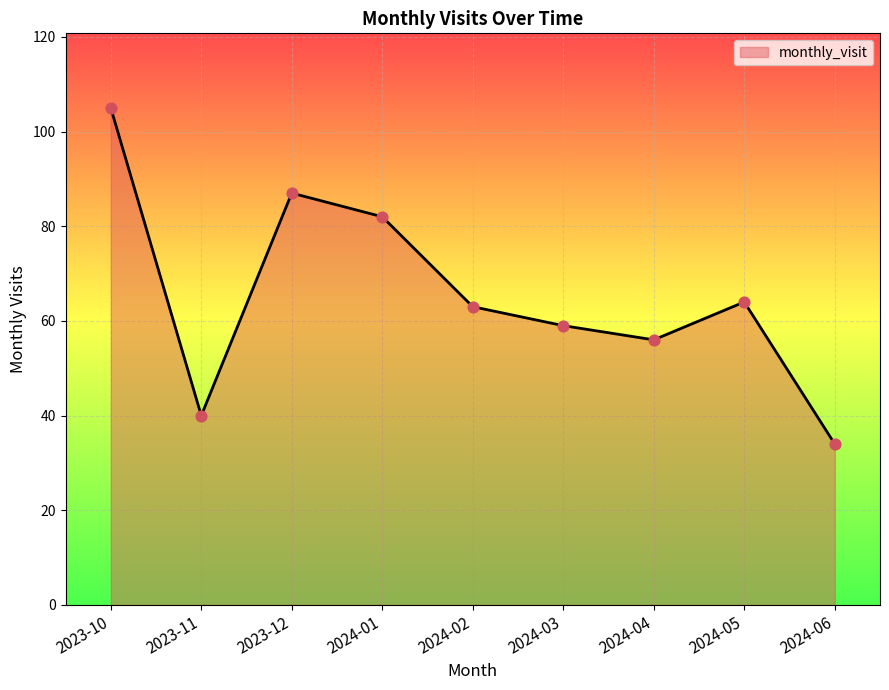

Between 2024-04 and 2023-10, which is larger?

2023-10